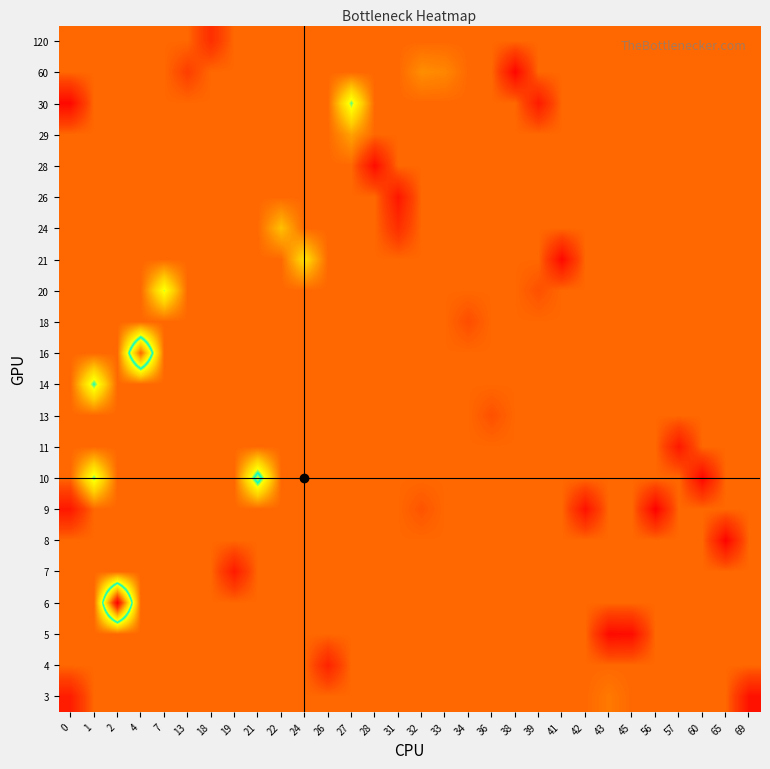

At how many categories does at least one series exceed 3?

30